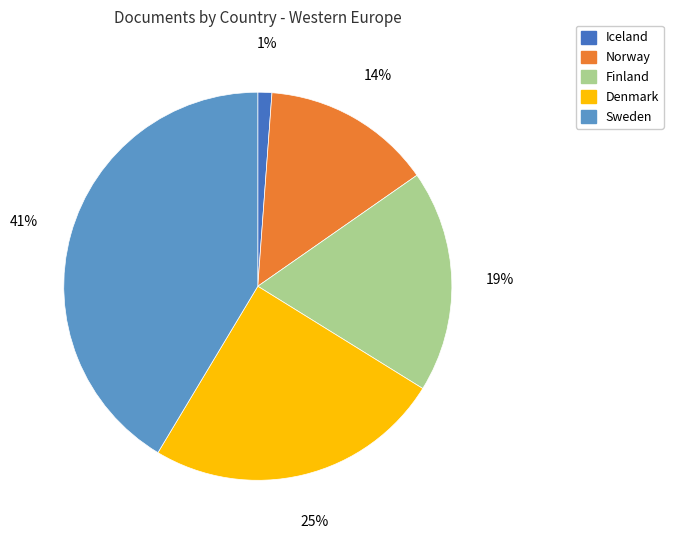

Does any single category account for the majority?

No